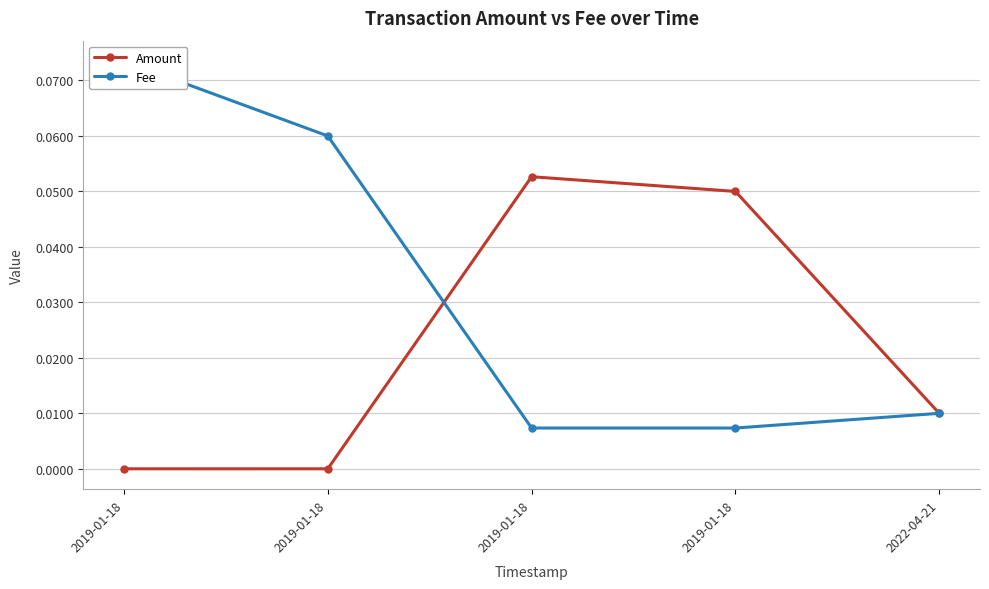

At how many categories does at least one series exceed 0?

5